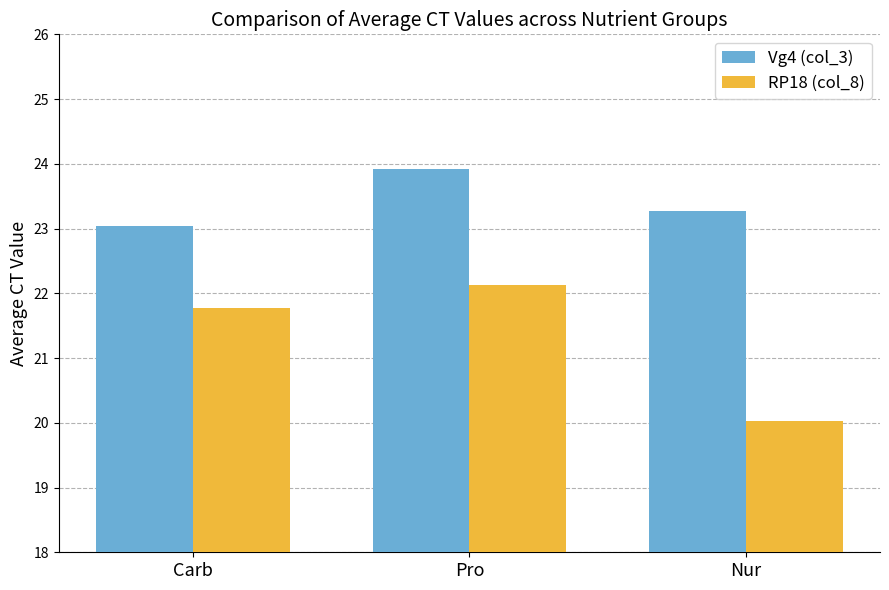

Which series changed the most between Pro and Nur?

RP18 (col_8)